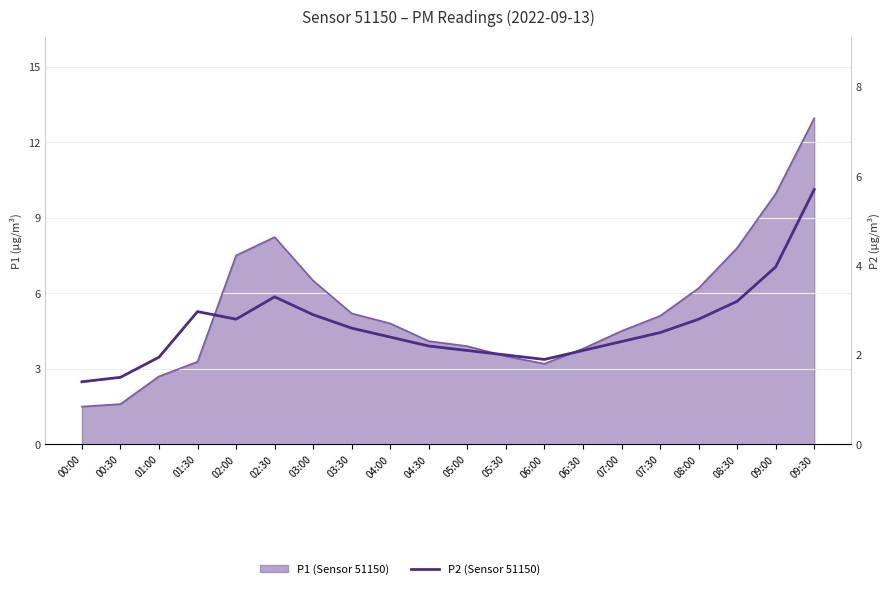

Does the chart display data point markers on the line(s)?

No